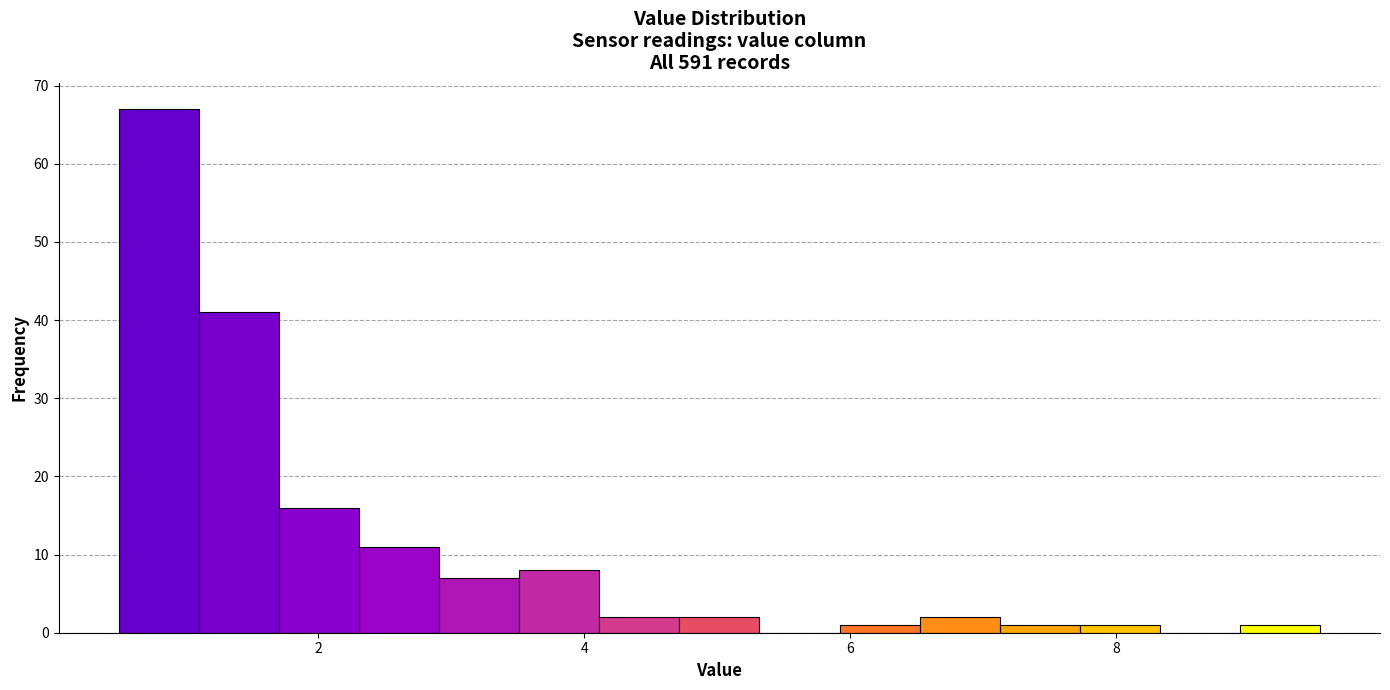

Around what value on the x-axis is the tallest bar? Give the approximate position of its centre, as read against the axis.

0.8